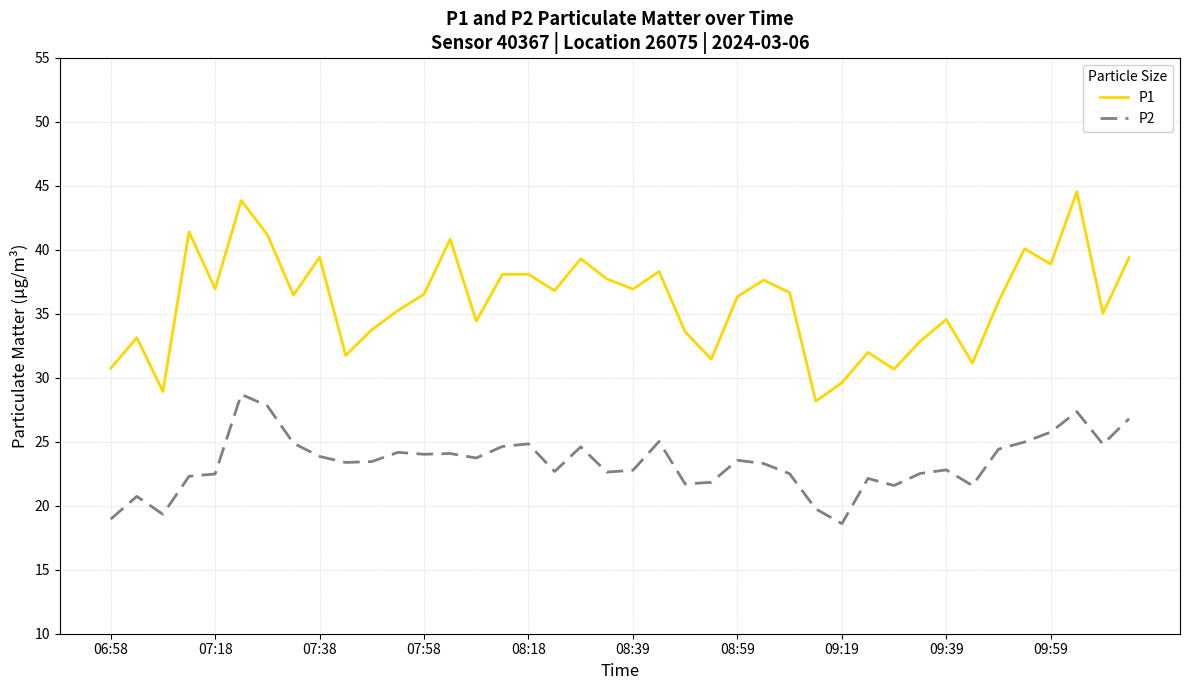

True or false: P2 and P1 cross at least once.

False